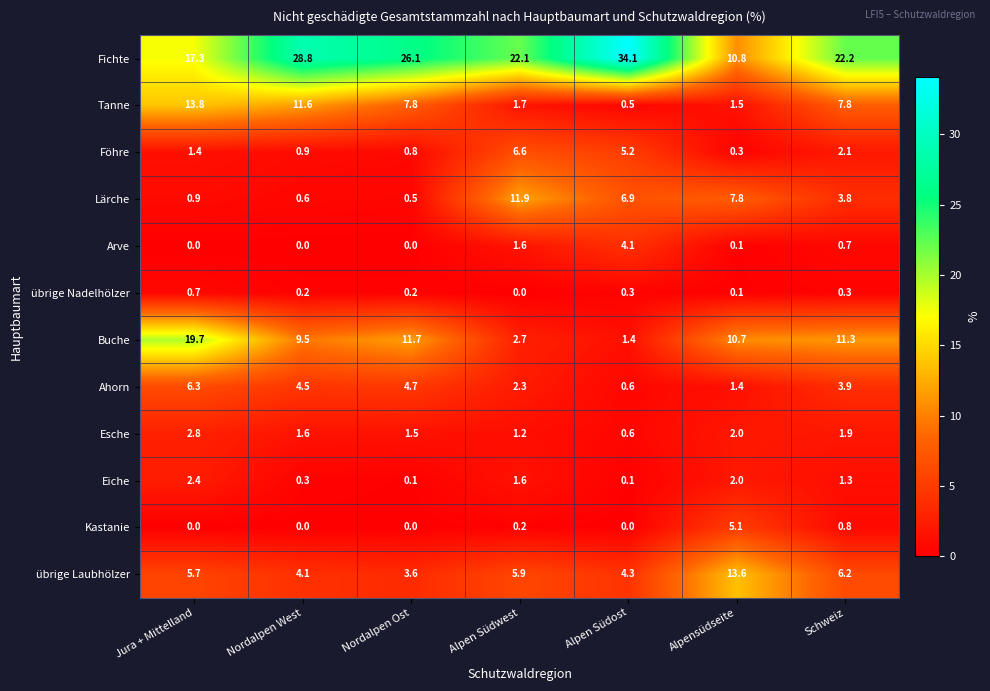

What is the highest value of the Buche series?

19.7